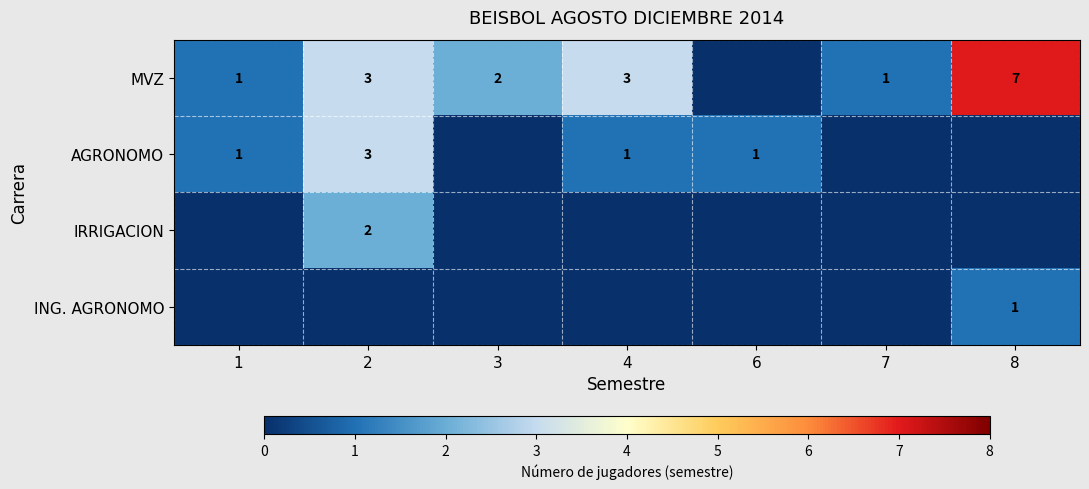

At which category is the sum across all series the highest?

2